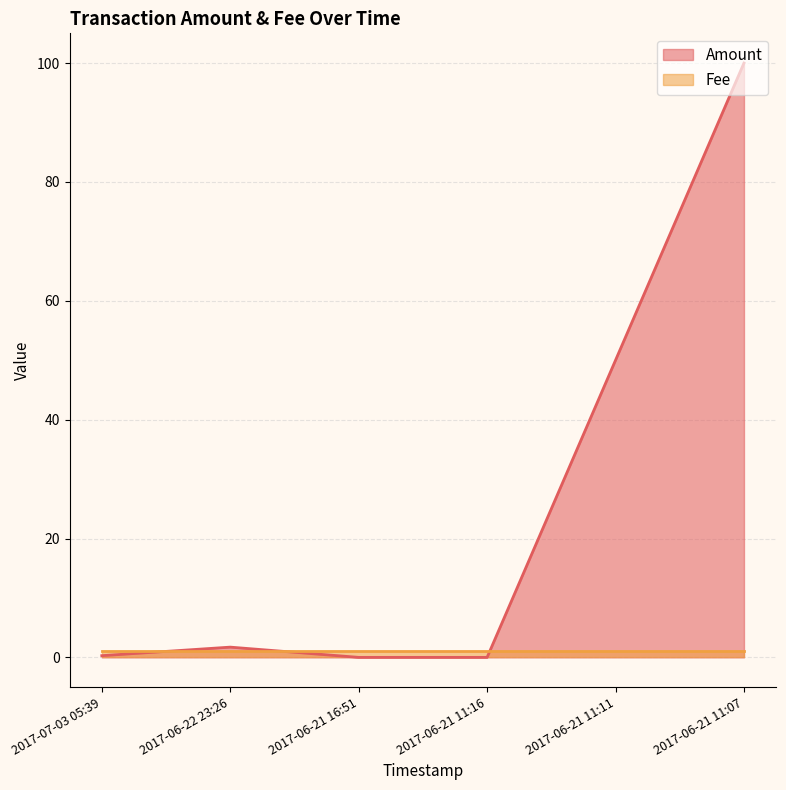

Is it true that the value at 2017-06-21 11:11 is 76.4?

False